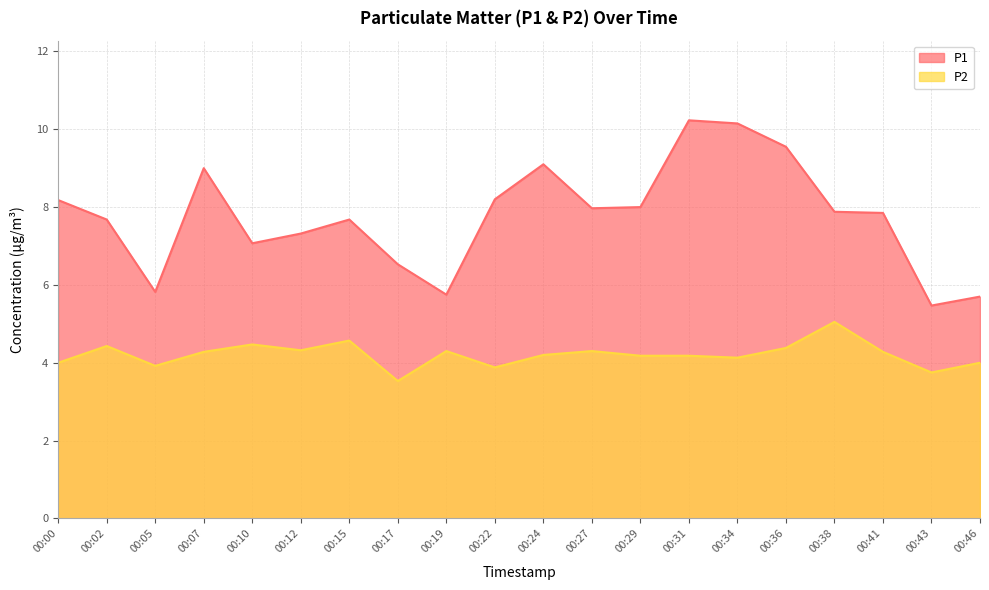

List the labels in order of P2 value, largest first.

00:38, 00:15, 00:10, 00:02, 00:36, 00:12, 00:19, 00:27, 00:07, 00:41, 00:24, 00:29, 00:31, 00:34, 00:00, 00:46, 00:05, 00:22, 00:43, 00:17